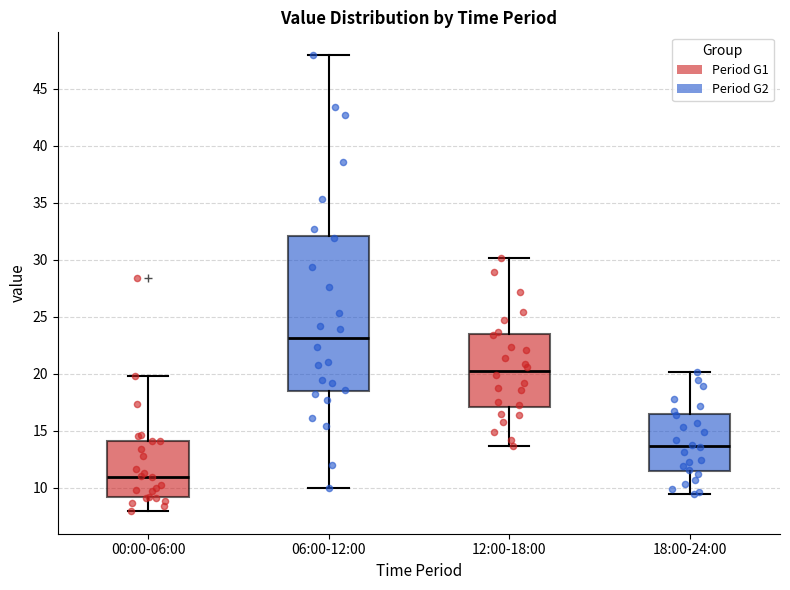

Where does the median line of the box for 06:00-12:00 sit on the y-axis? The values are not printed on the chart, so give them approximately, as read against the axis.

23.0